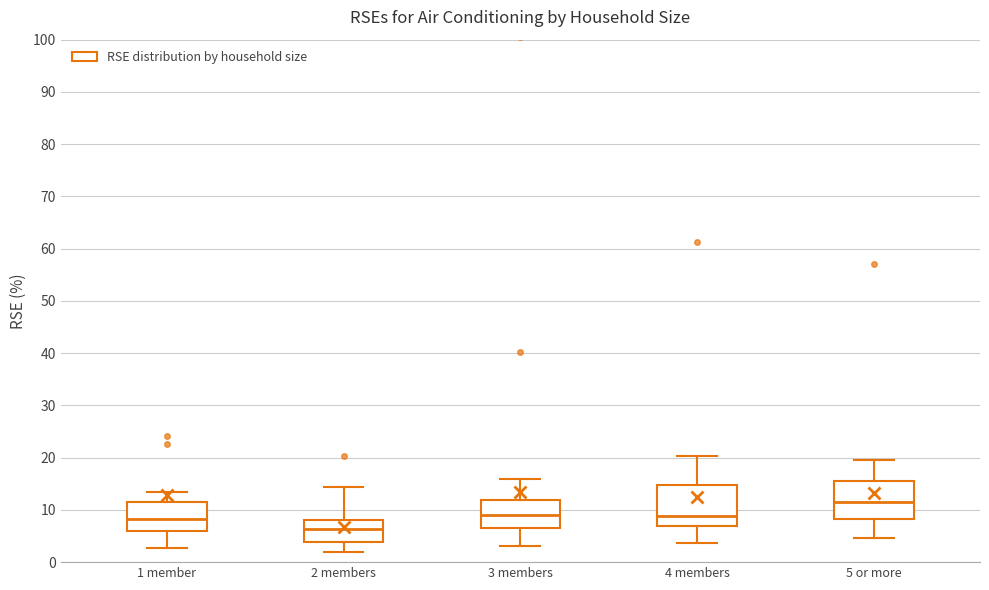

Which box's median line is the highest?

5 or more